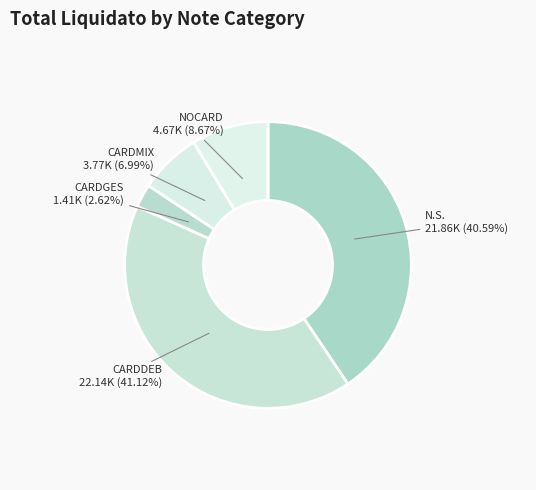

Which slice is the smallest?

CARDGES